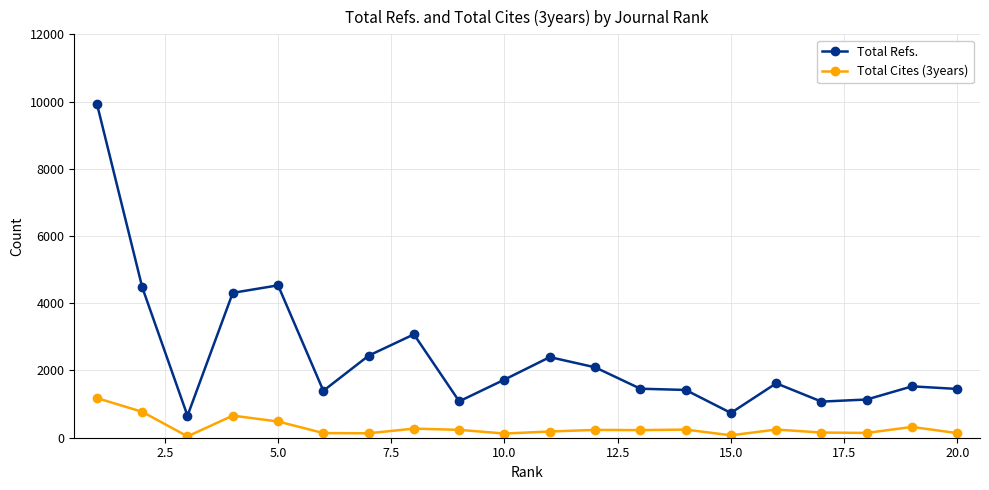

How many distinct data groups are displayed?

2